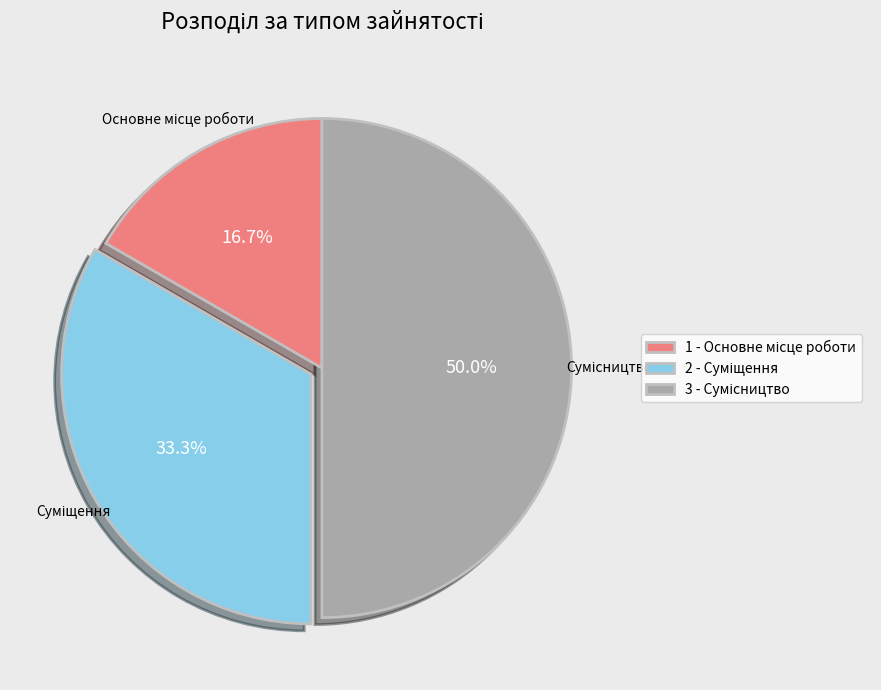

How many segments does this pie chart have?

3